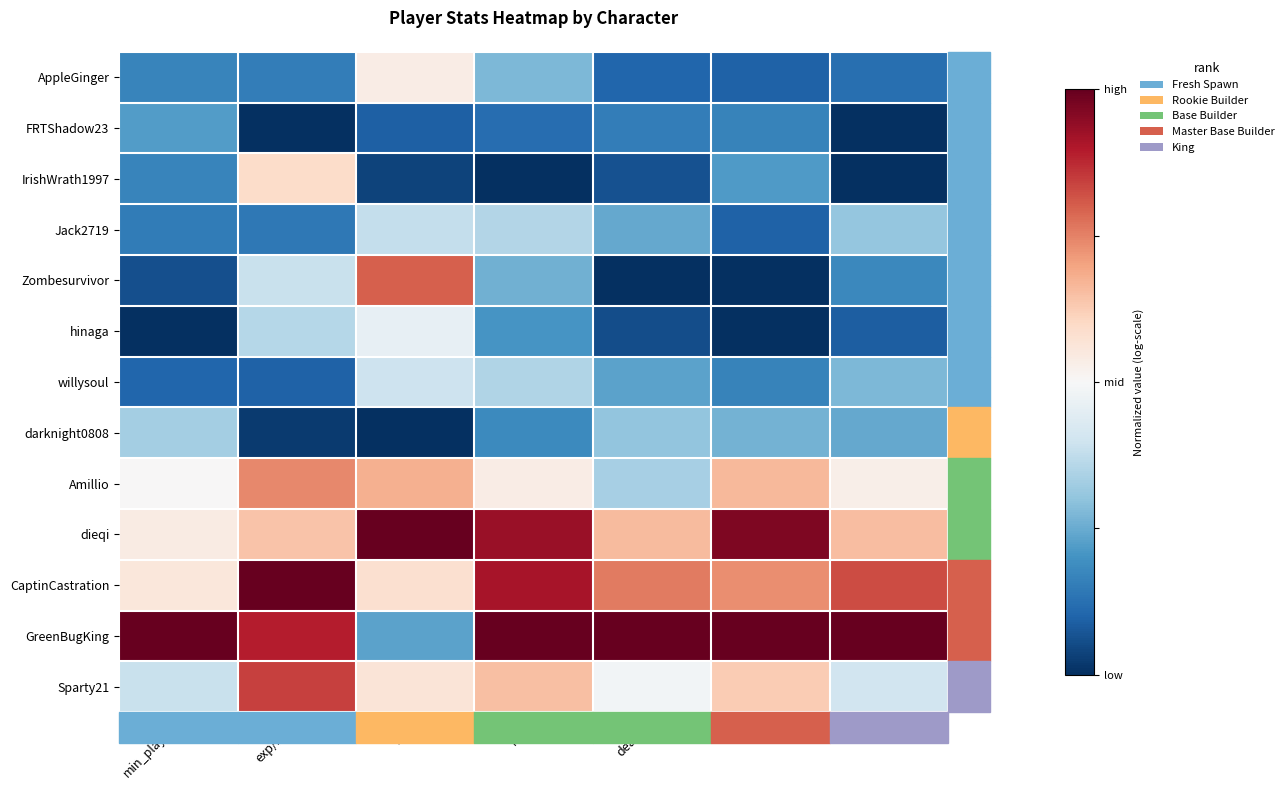

Which has a higher value, kills or deaths?

kills